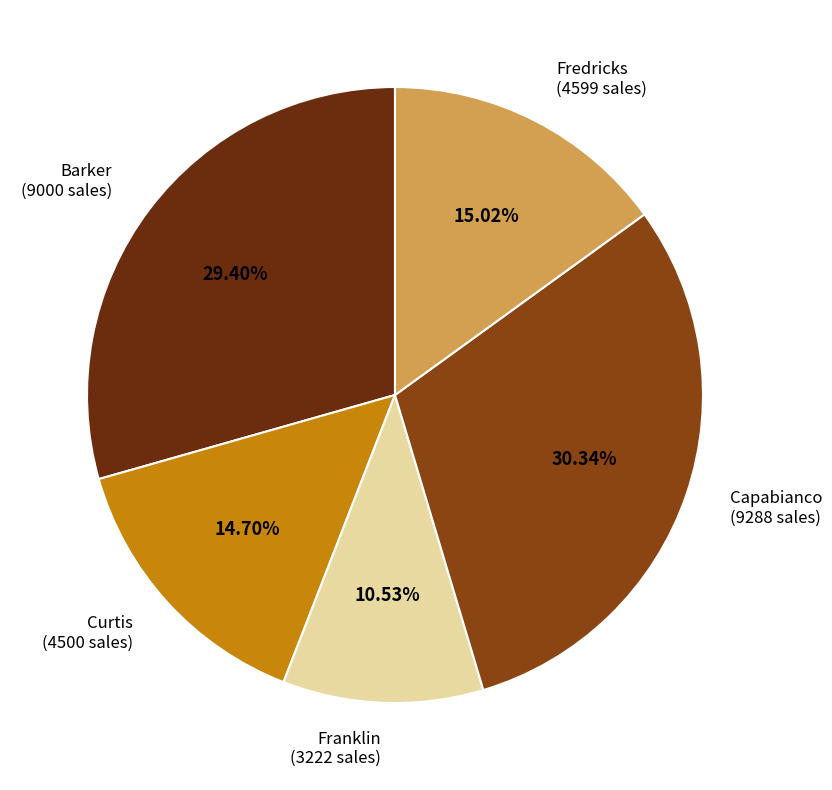

To the nearest percent, what percentage of the pie is Barker?

29%